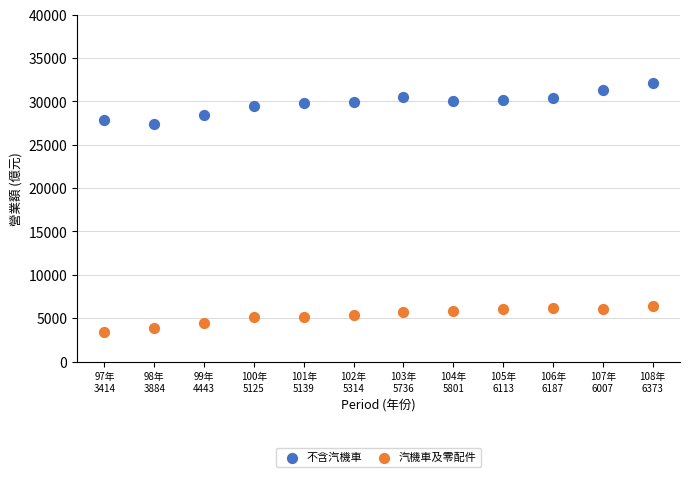

Which series reaches the maximum Y coordinate?

不含汽機車